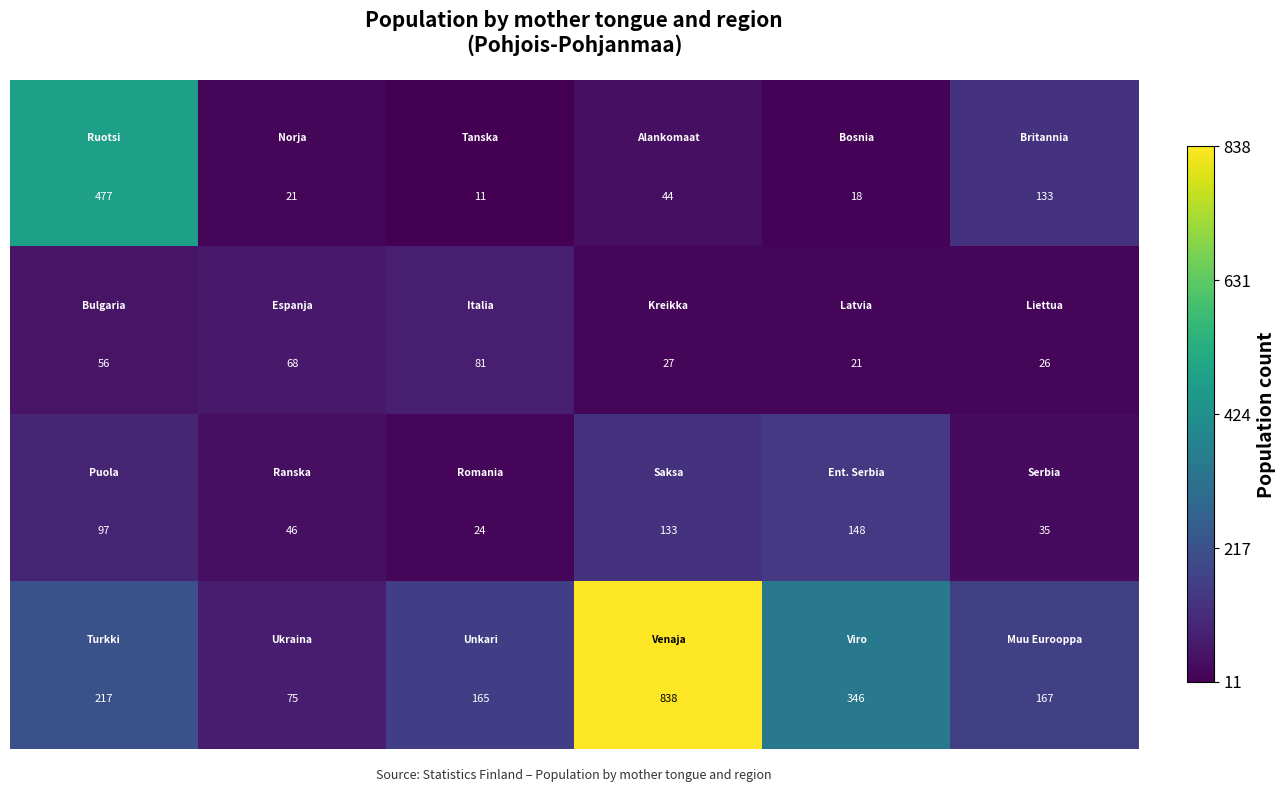

At how many categories does at least one series exceed 26?

6